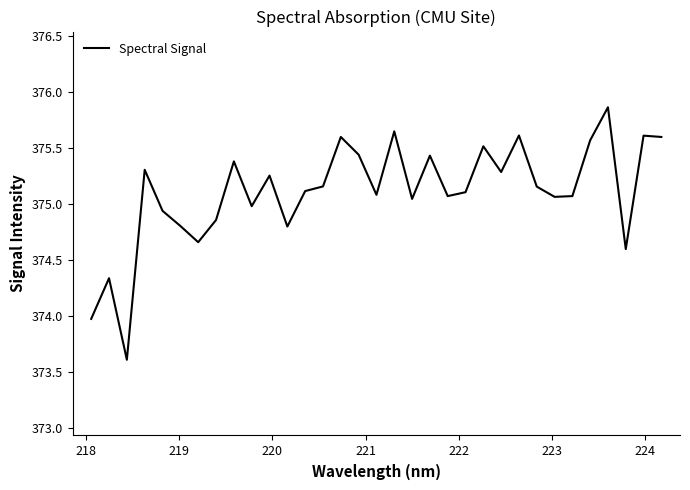

What is the minimum value shown in the chart?

373.6